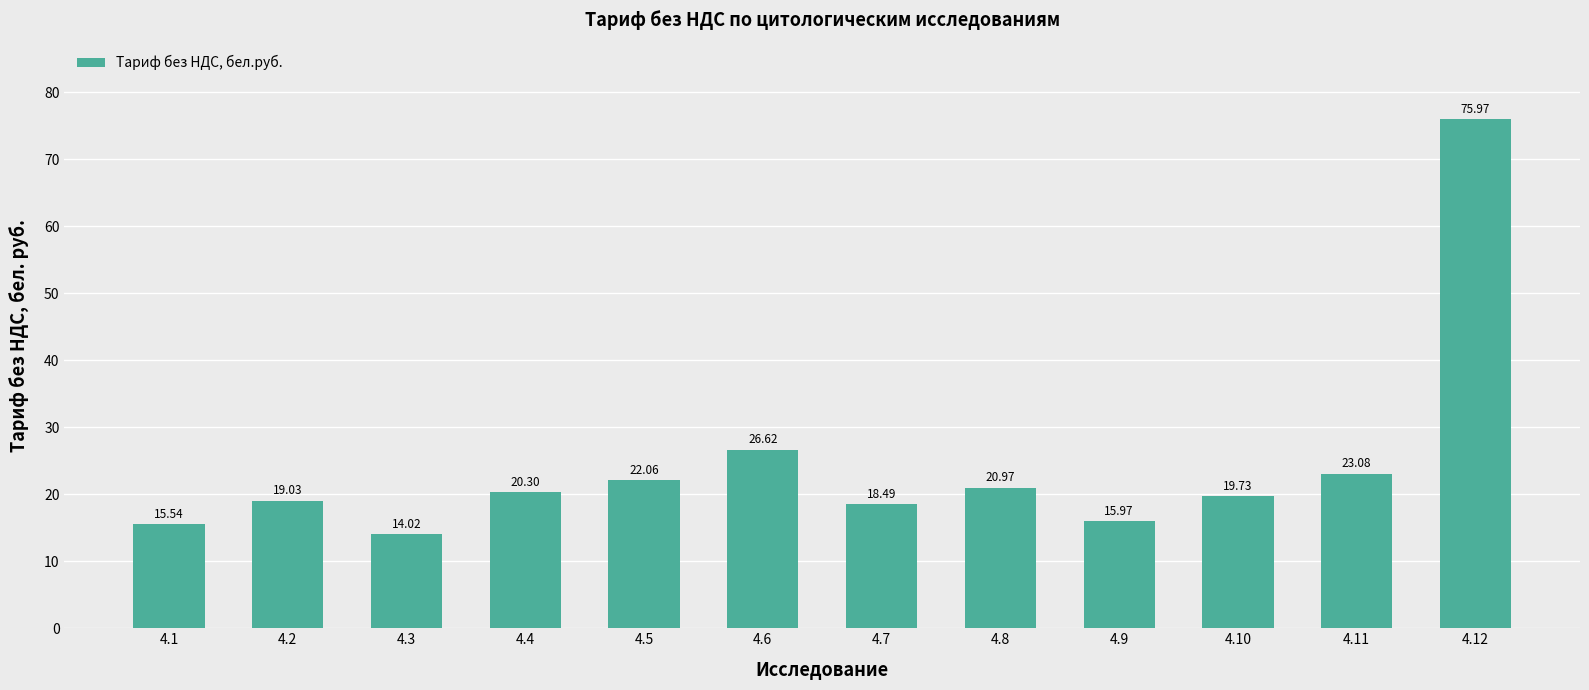

What is the value of the 2nd bar from the left?

19.0